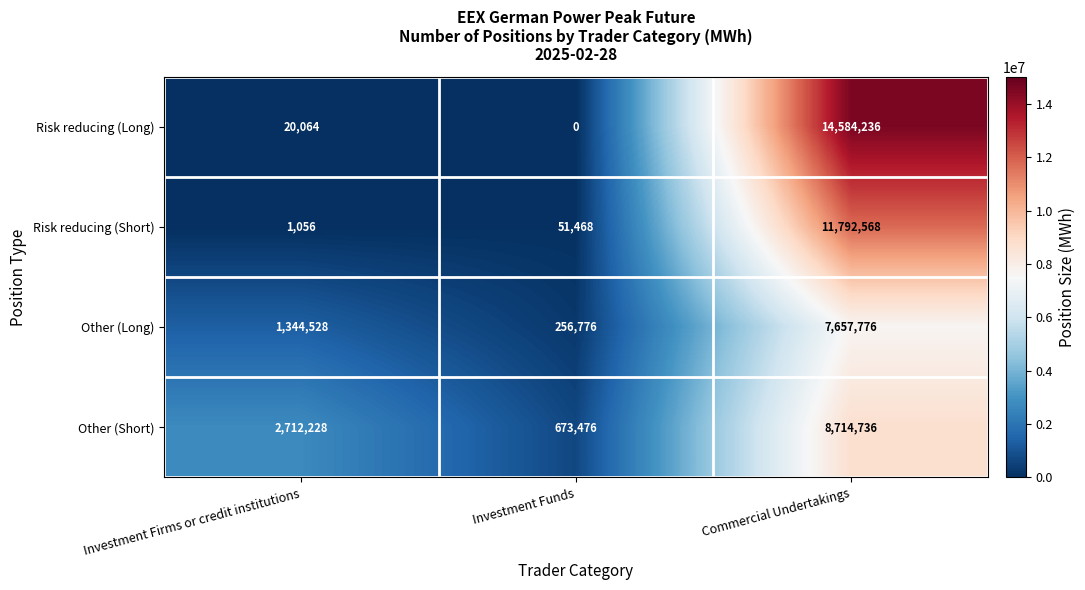

What is the approximate value of Risk reducing (Short) at Investment Firms or credit institutions, to the nearest 100?

1100